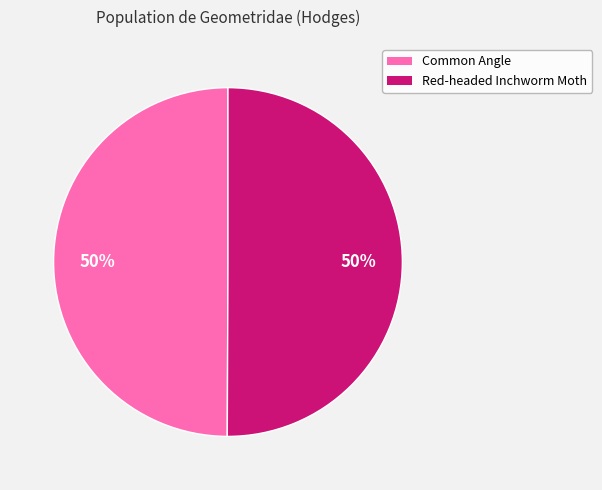

To the nearest percent, what is the combined percentage of Common Angle and Red-headed Inchworm Moth?

100%